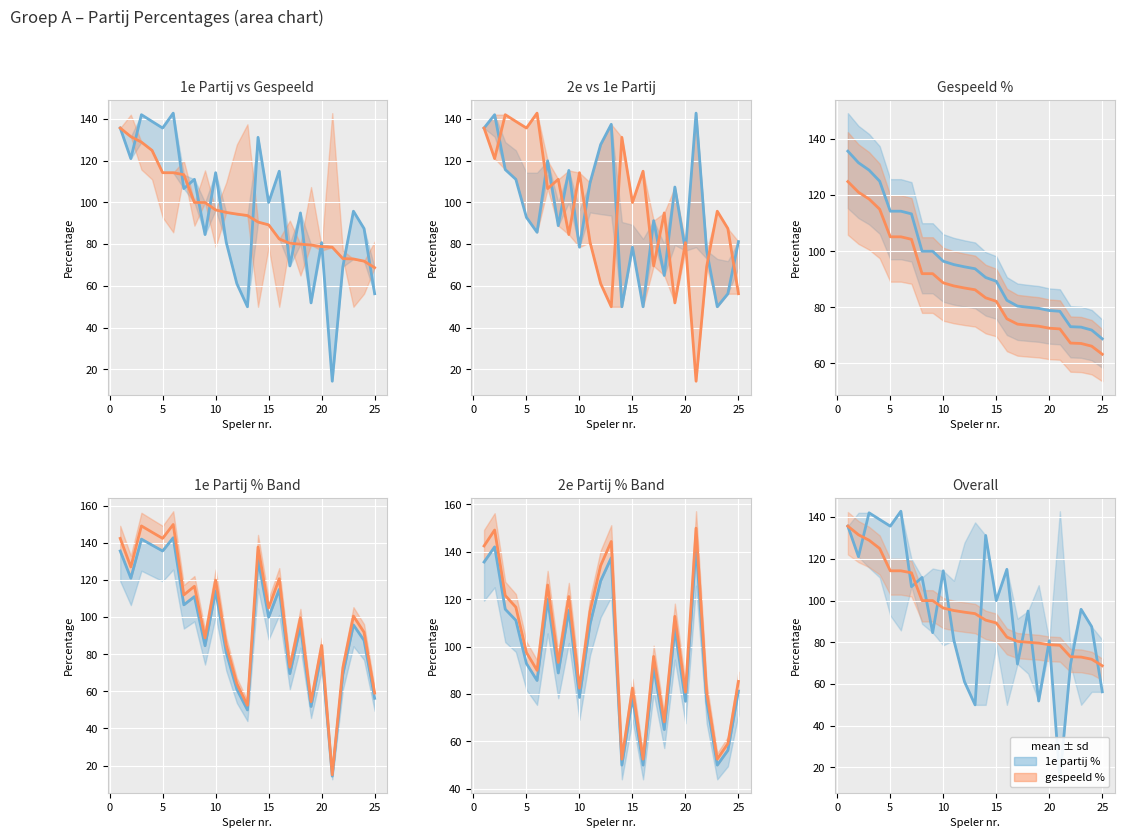

Is the value of gespeeld percentage at 16 greater than the value of percentage 1e partij at 17?

Yes